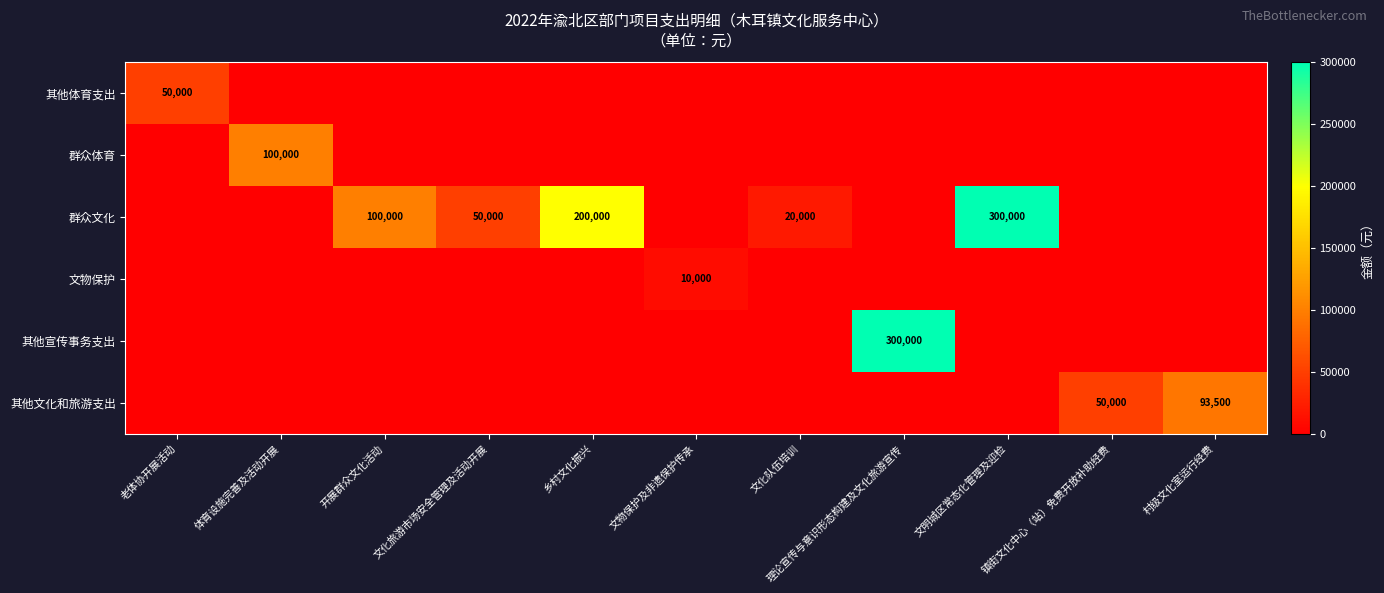

What is the maximum value shown in the chart?

300000